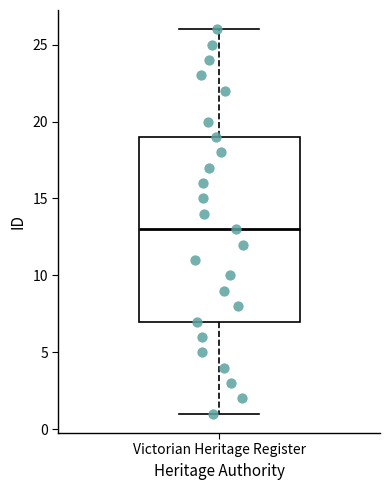

Where is the lower edge of the box for Victorian Heritage Register on the y-axis? The values are not printed on the chart, so give them approximately, as read against the axis.

7